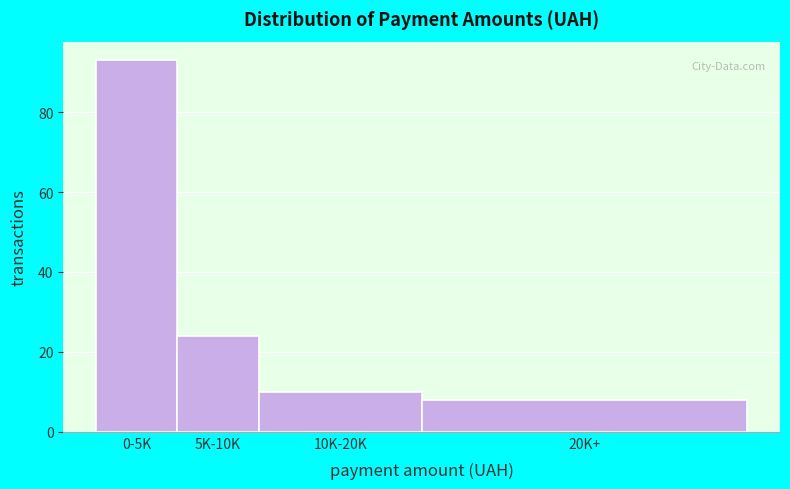

Reading left to right, list all the values displayed in this chart.

93	24	10	8